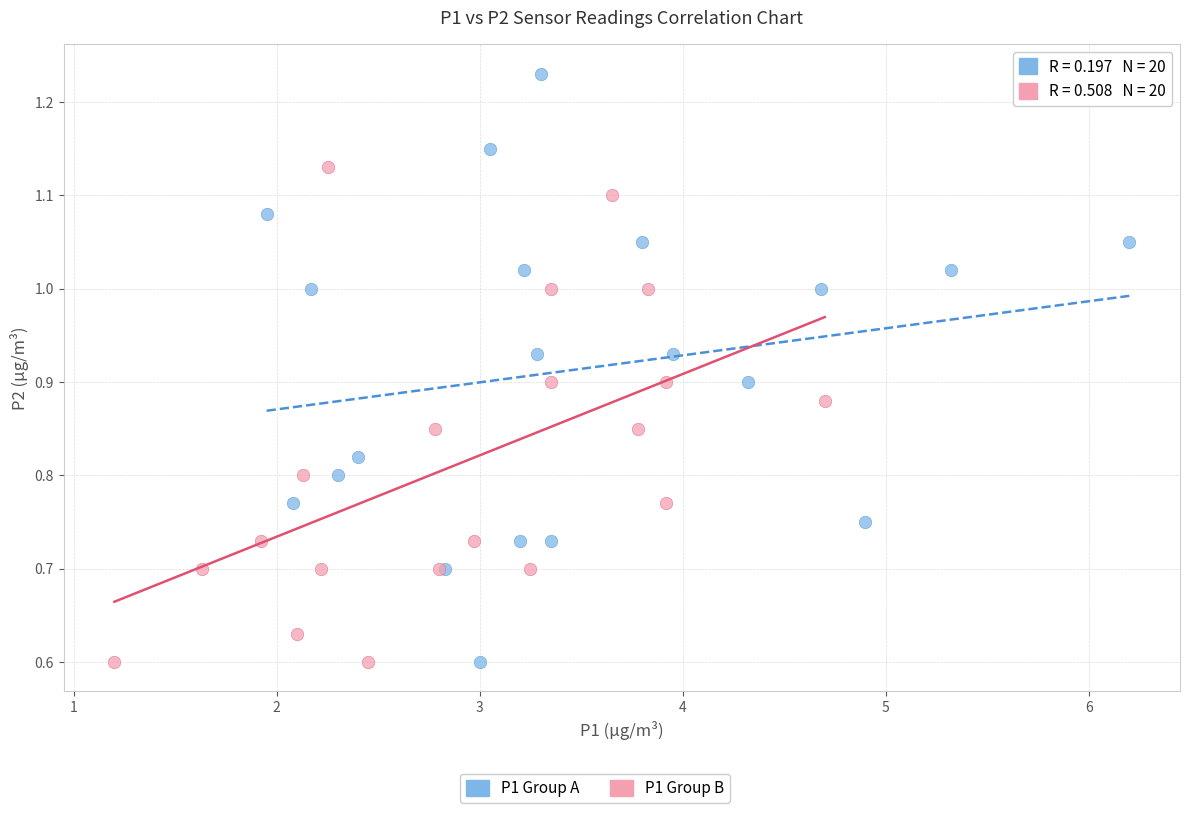

Which series reaches the maximum Y coordinate?

P1 Group A